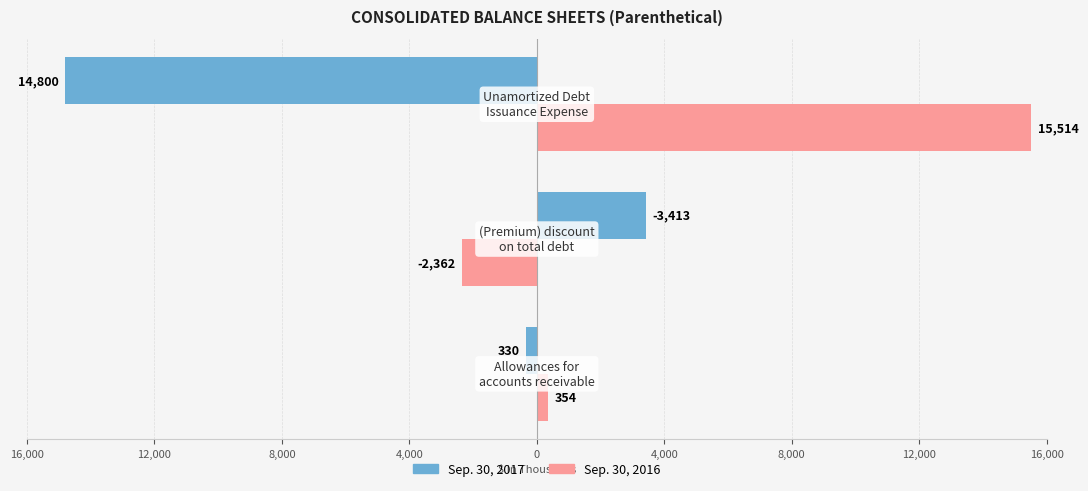

What are all the series names shown in the legend?

Sep. 30, 2017, Sep. 30, 2016